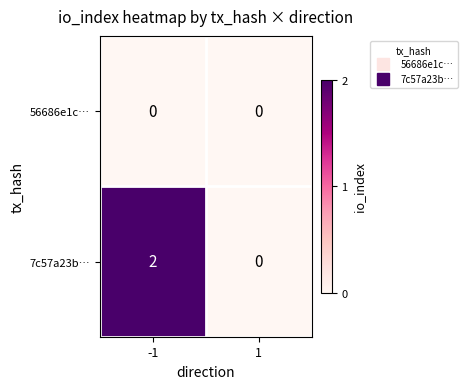

Rank the series by their average value, from highest to lowest.

7c57a23b…, 56686e1c…